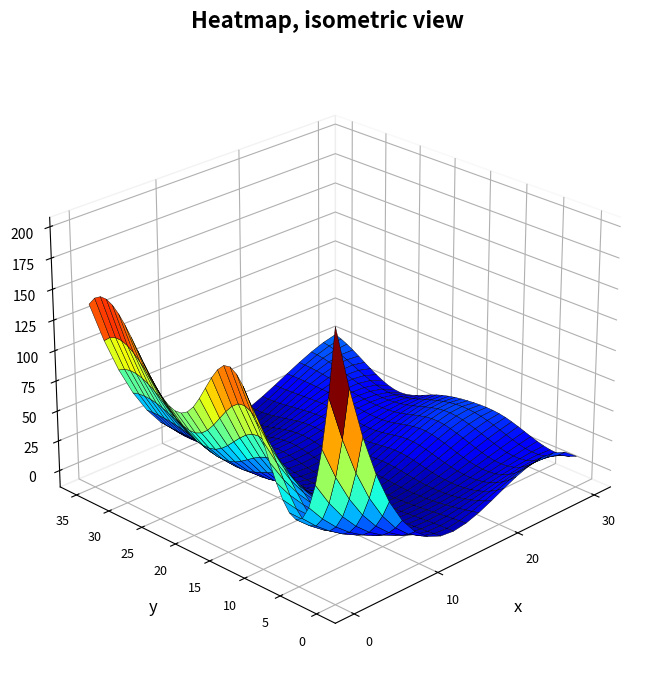

What is the total value across all series at 2?

30.8